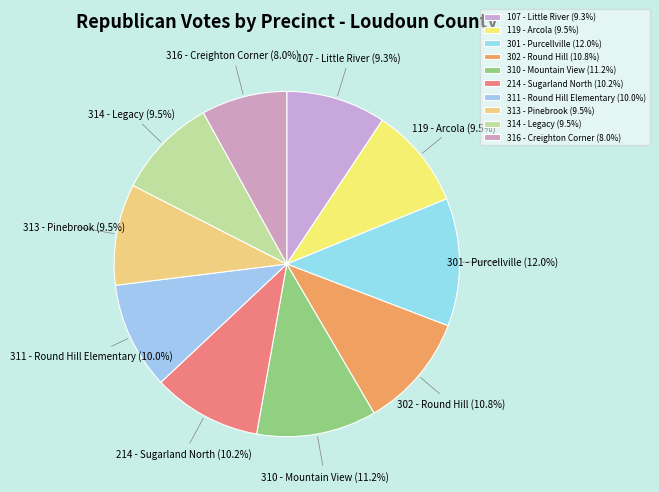

What percentage is NOT represented by 302 - Round Hill?

89.2%